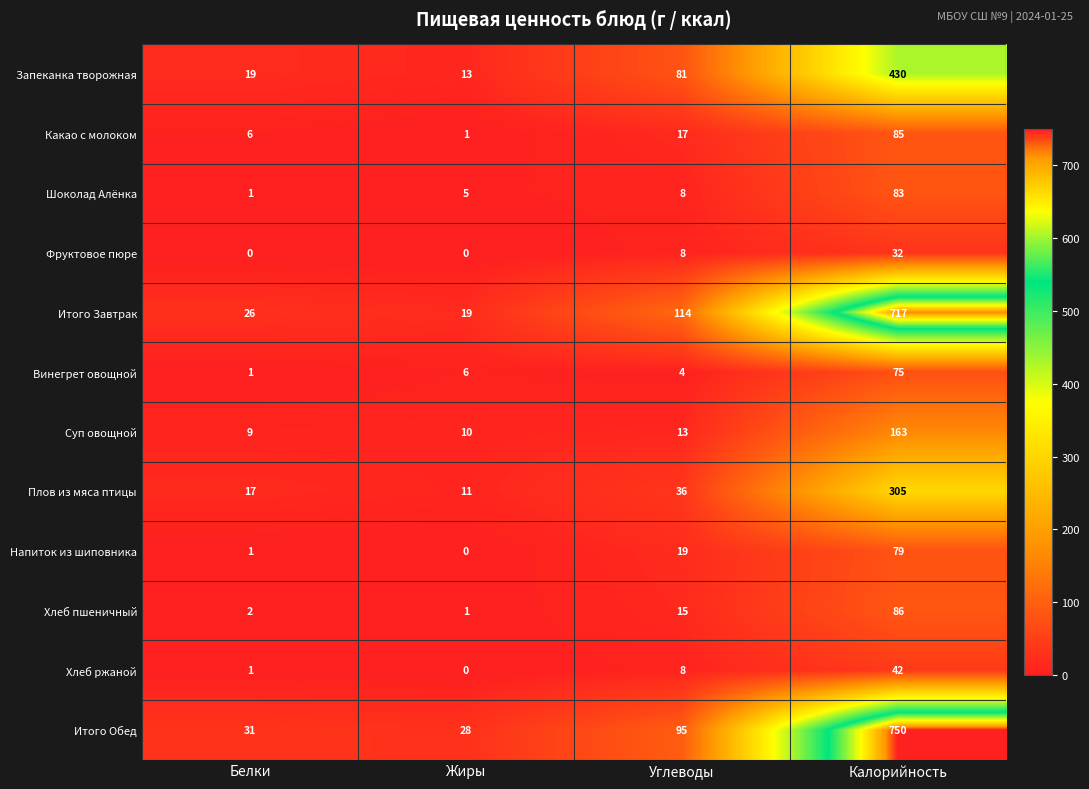

How many distinct data groups are displayed?

12